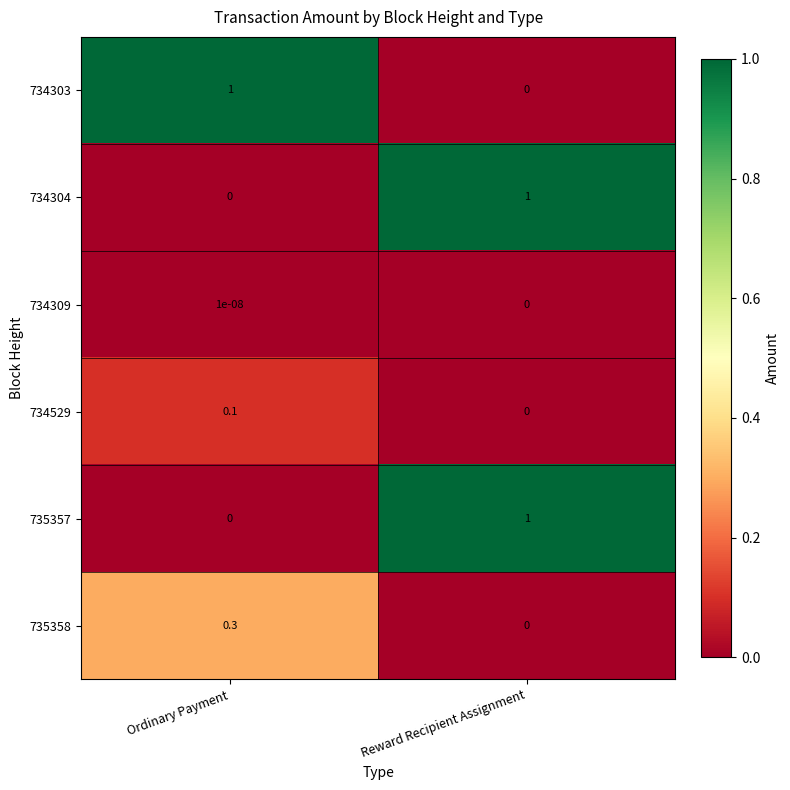

What is the greatest value displayed?

1.0